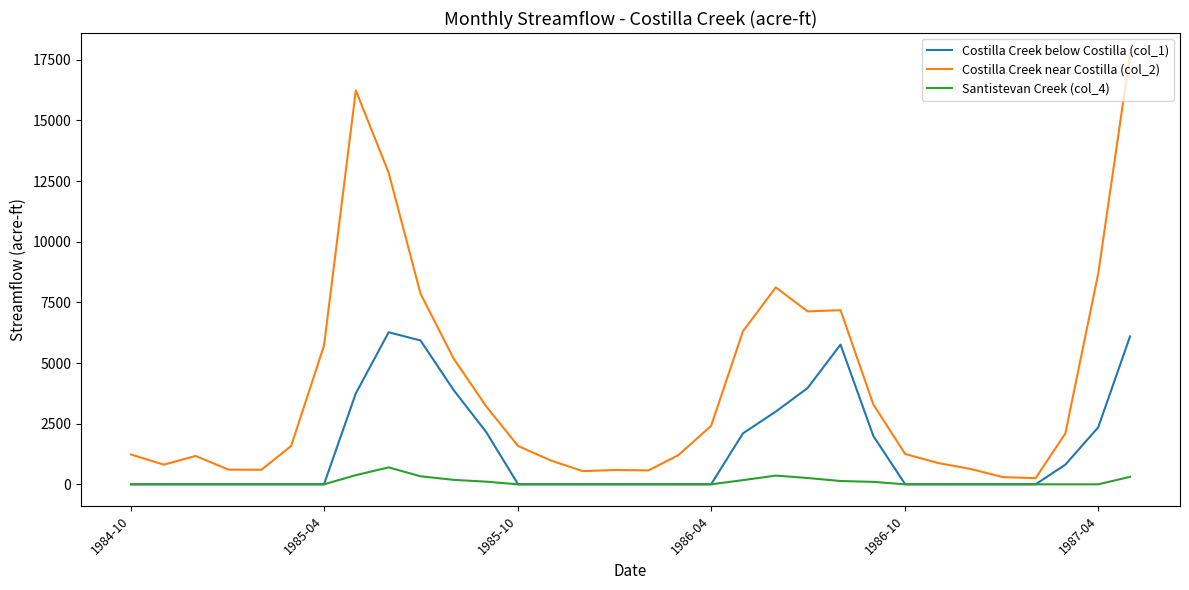

True or false: Santistevan Creek (col_4) and Costilla Creek near Costilla (col_2) cross at least once.

False